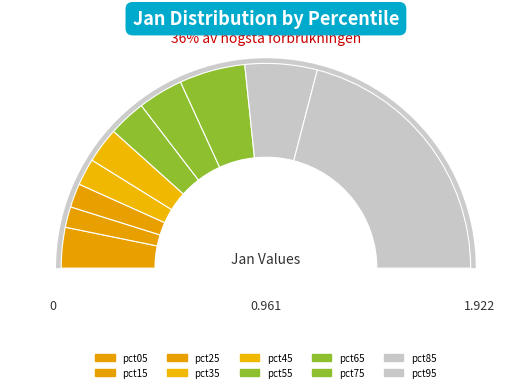

Rank the categories by value from highest to lowest.

pct95, pct85, pct75, pct65, pct05, pct55, pct45, pct35, pct25, pct15